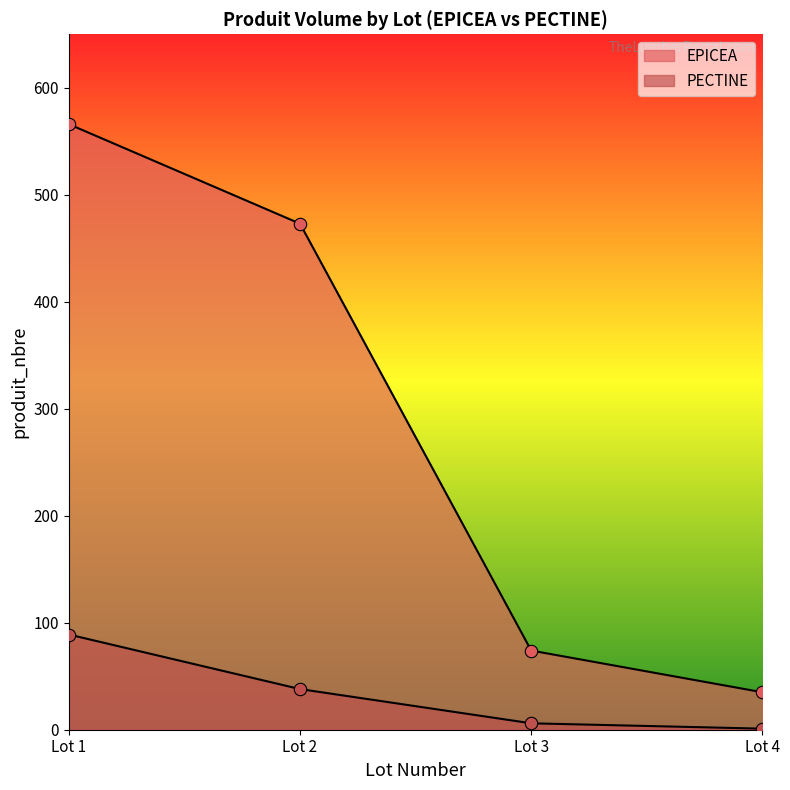

Which series has the largest total across all categories?

EPICEA